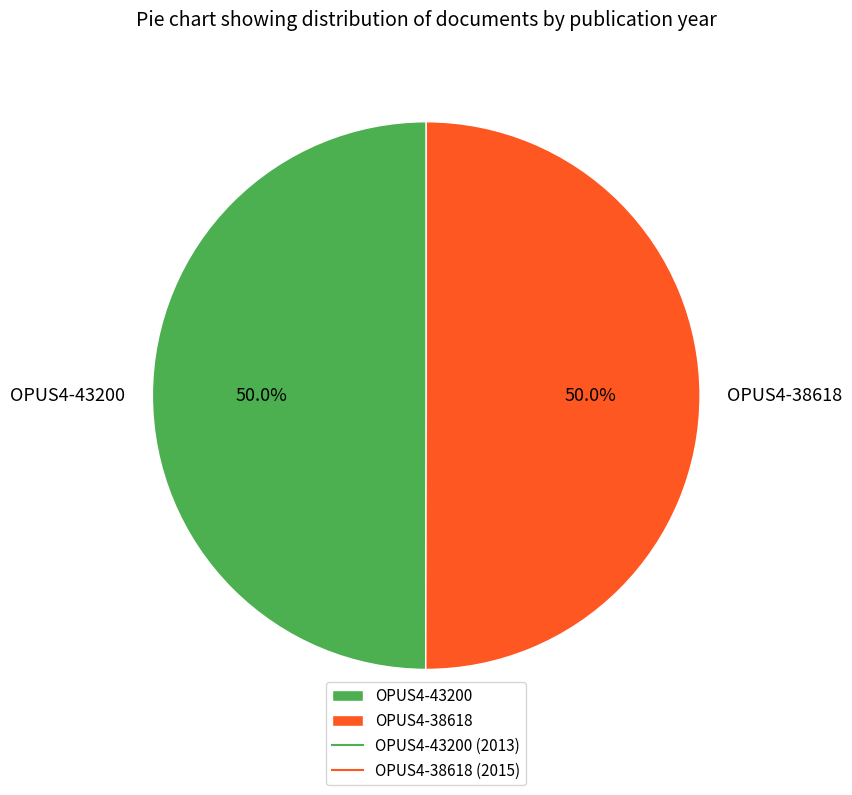

How many slices are in this pie chart?

2